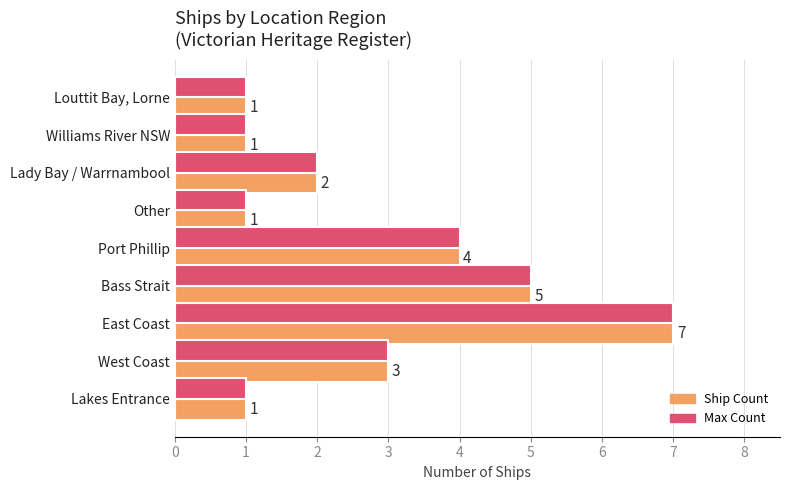

The Ship Count series shows 2 at Lakes Entrance. True or false?

False